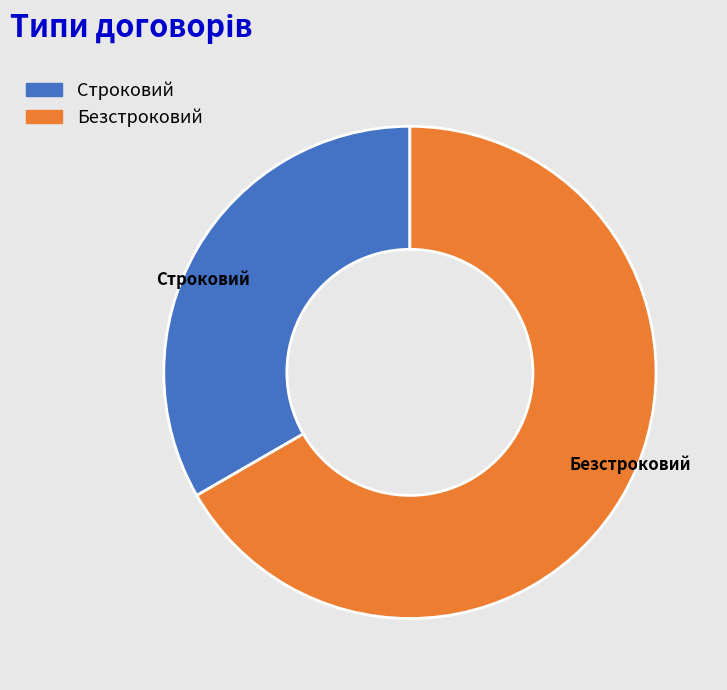

What is the majority slice?

Безстроковий